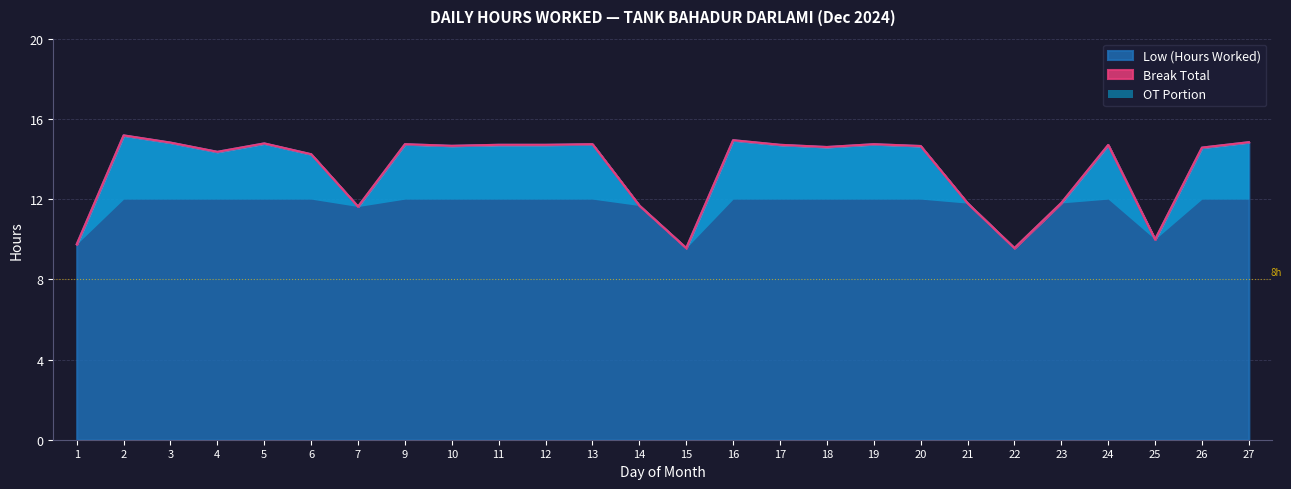

What is the smallest value displayed?

9.6